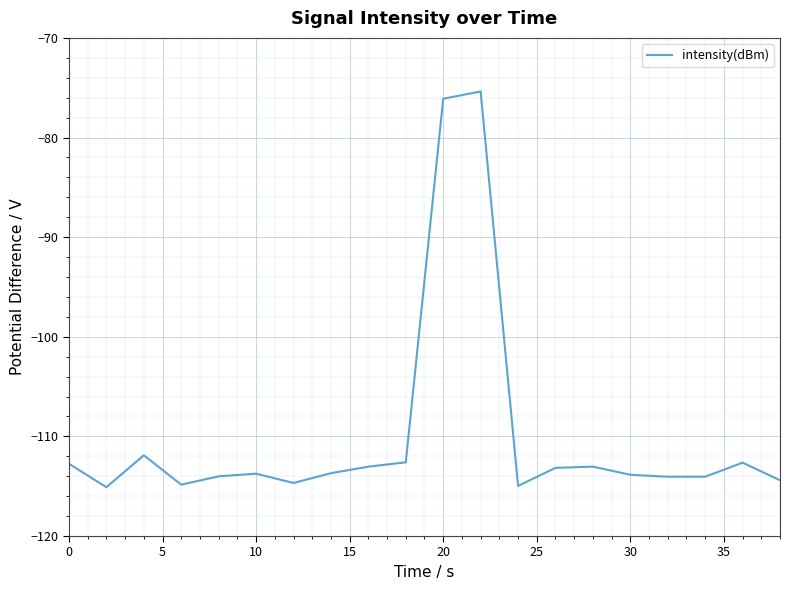

What is the greatest value displayed?

-75.4